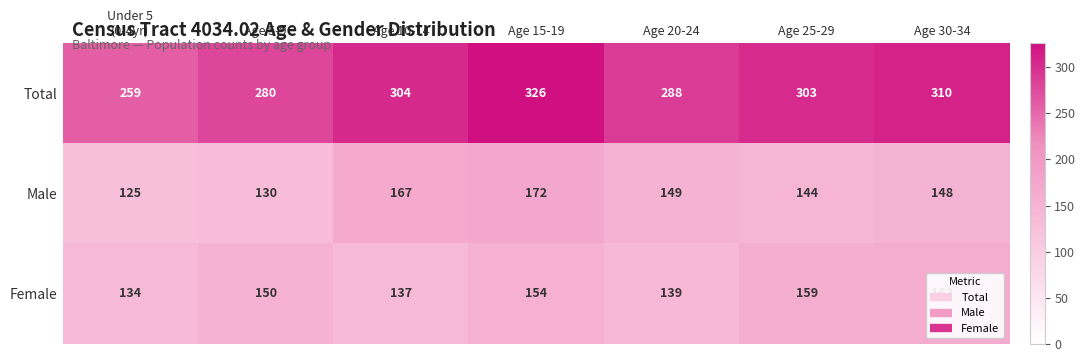

What is the average value of the Male series?

148